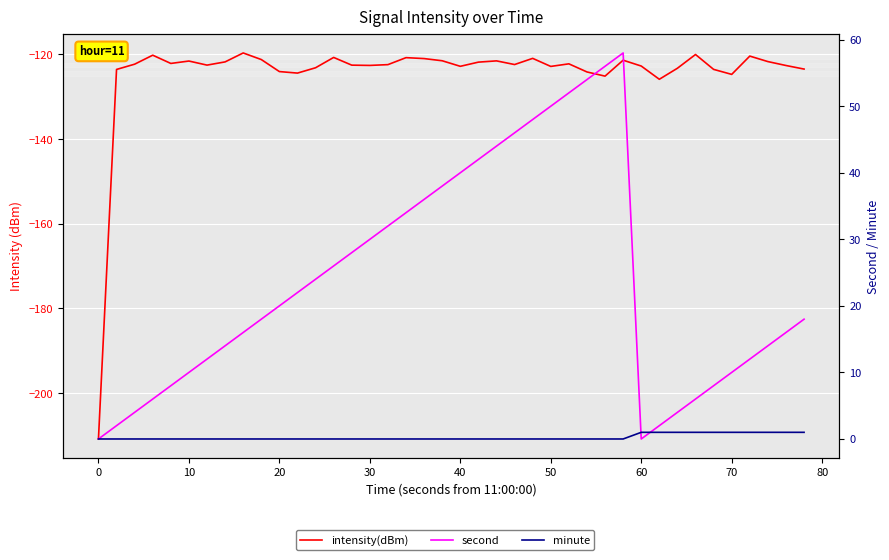

True or false: minute and second cross at least once.

True